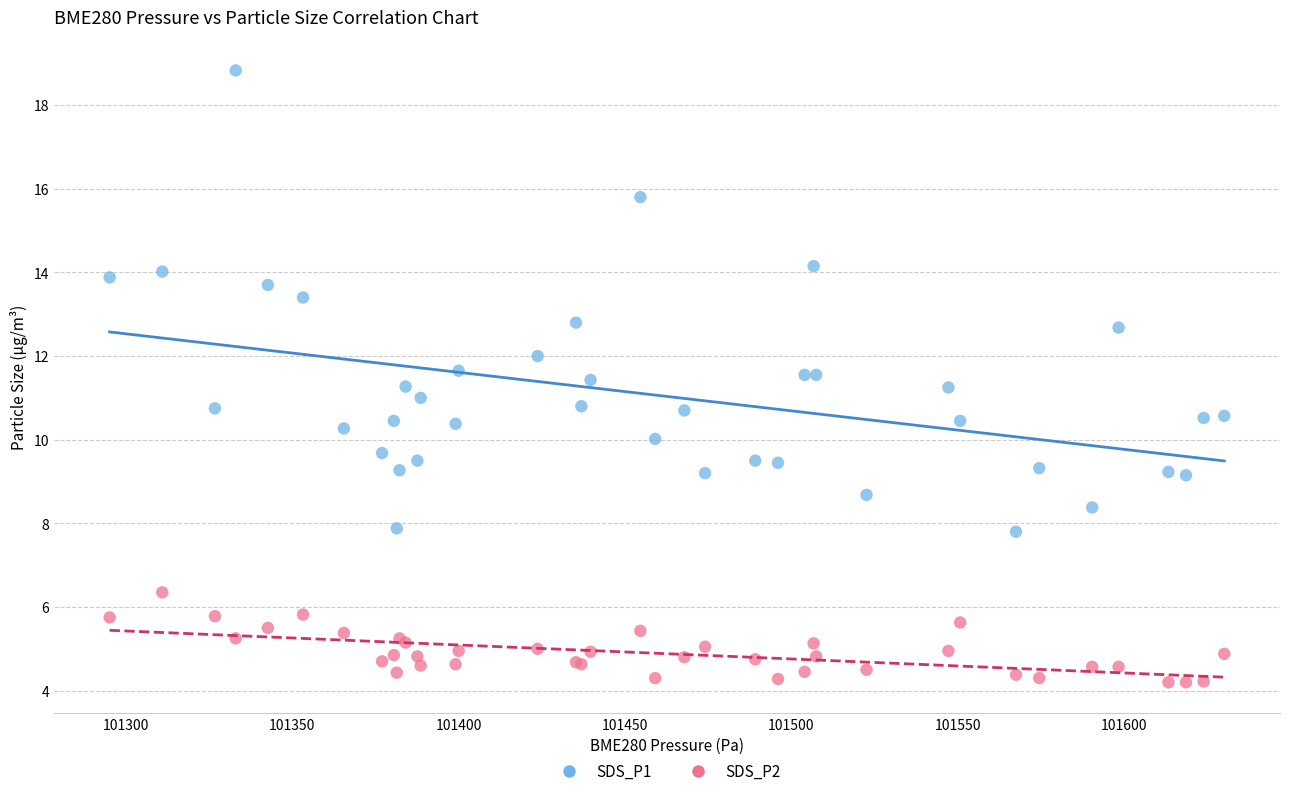

Which series has the widest spread of Y values?

SDS_P1